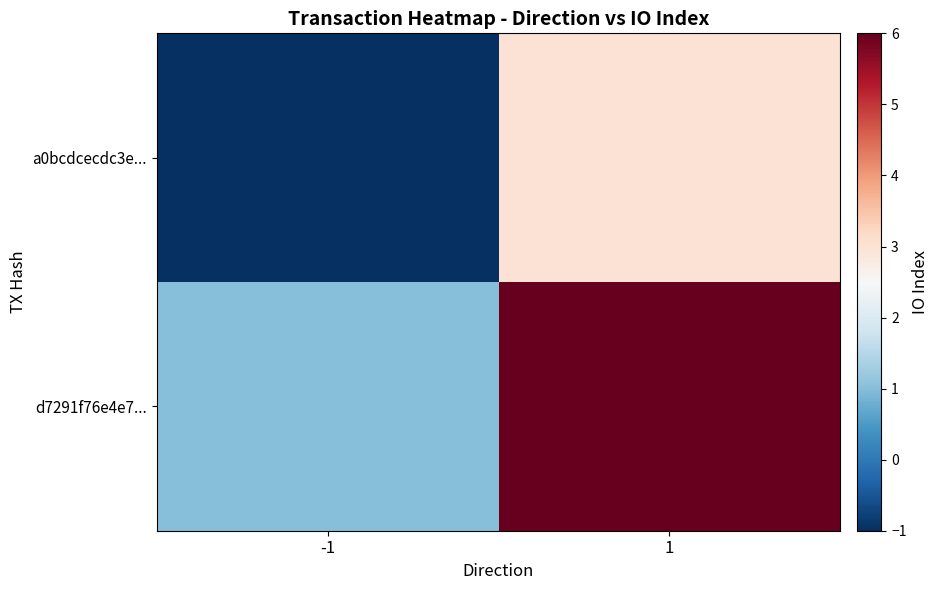

List the series in order of their overall mean, highest first.

d7291f76e4e7..., a0bcdcecdc3e...